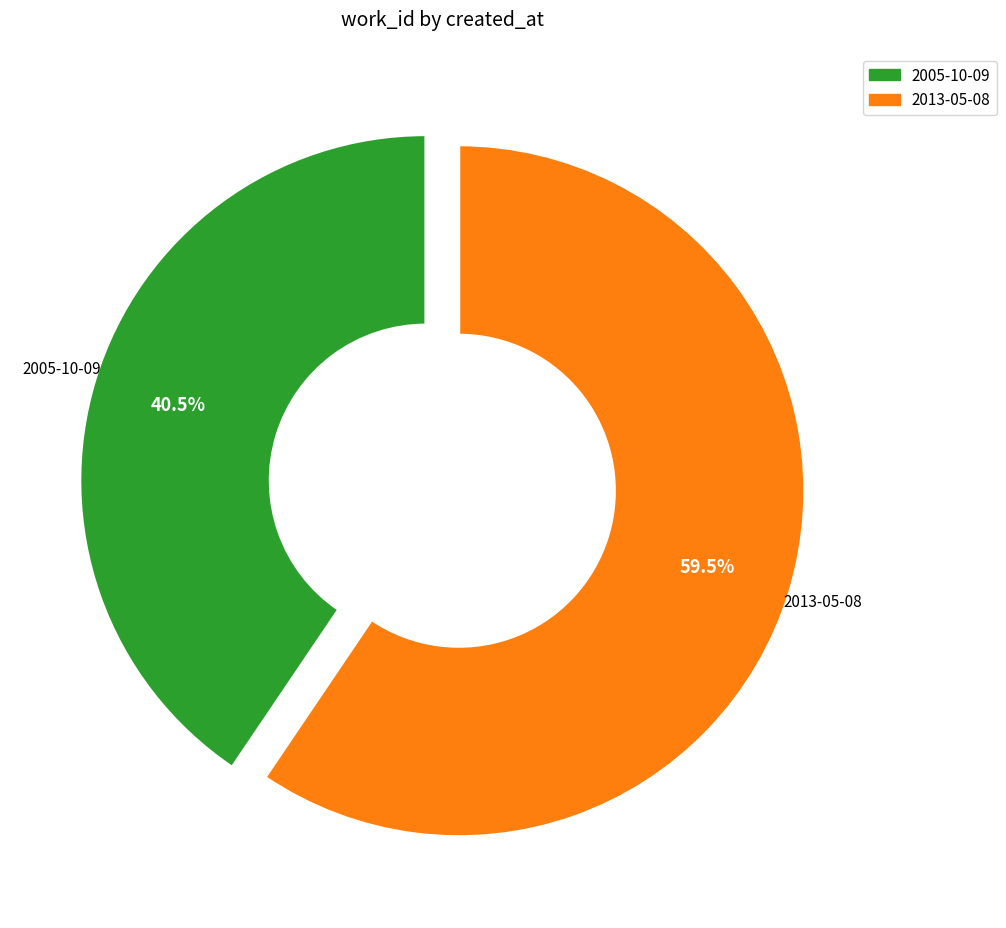

What portion of the pie excludes 2005-10-09?

59.5%